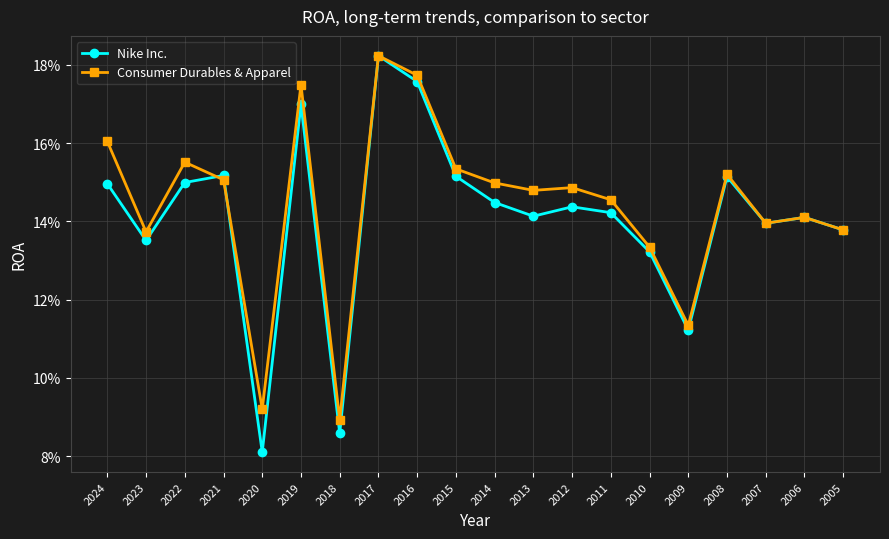

Is the value of Consumer Durables & Apparel at 2012 greater than the value of Nike Inc. at 2006?

Yes